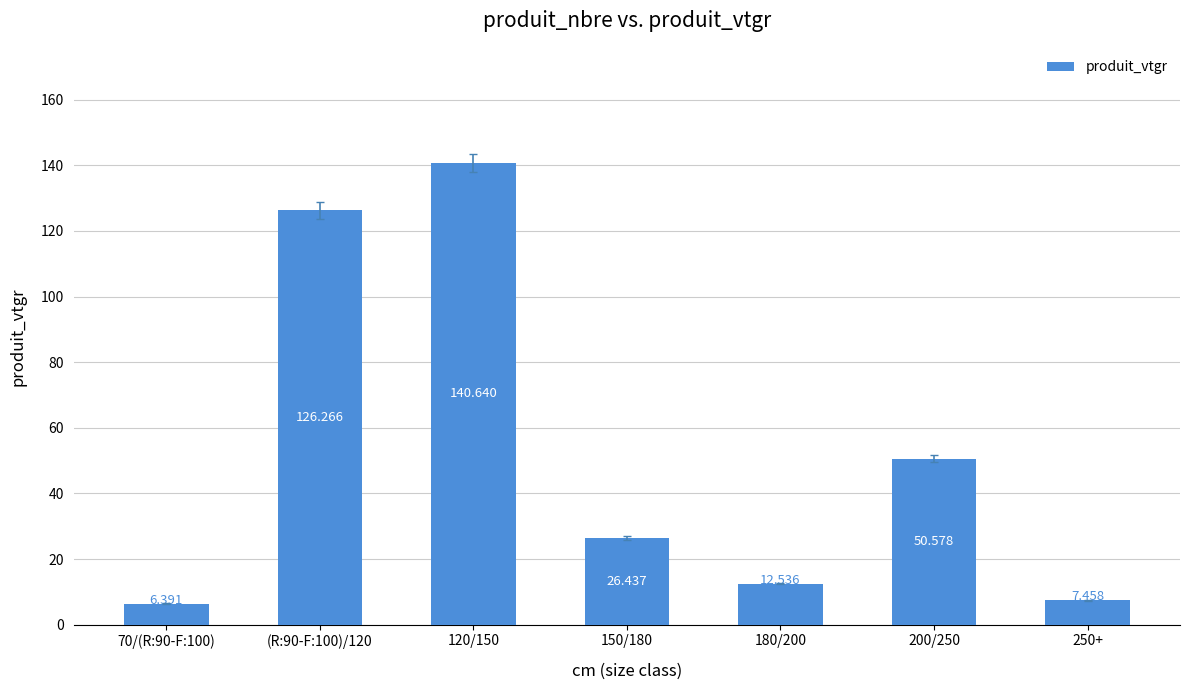

What is the difference between the values at 70/(R:90-F:100) and 180/200?

6.1